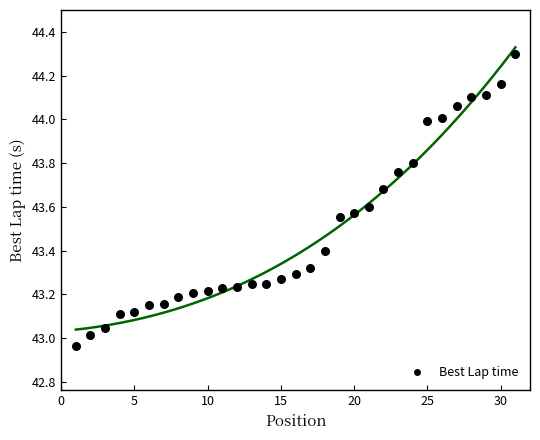

What is the range of Y values (max minus min)?

1.3